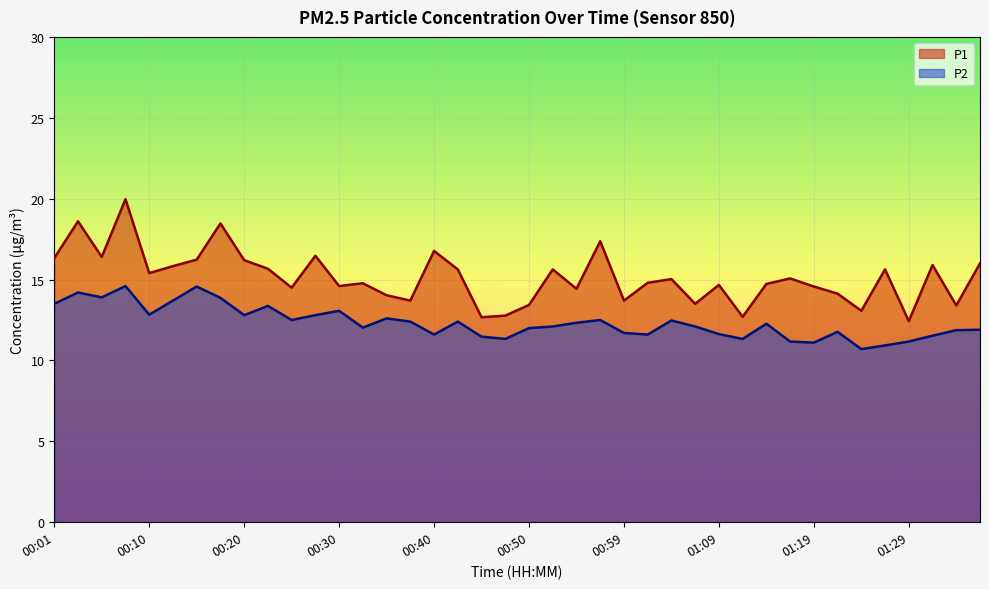

True or false: P2 and P1 cross at least once.

False